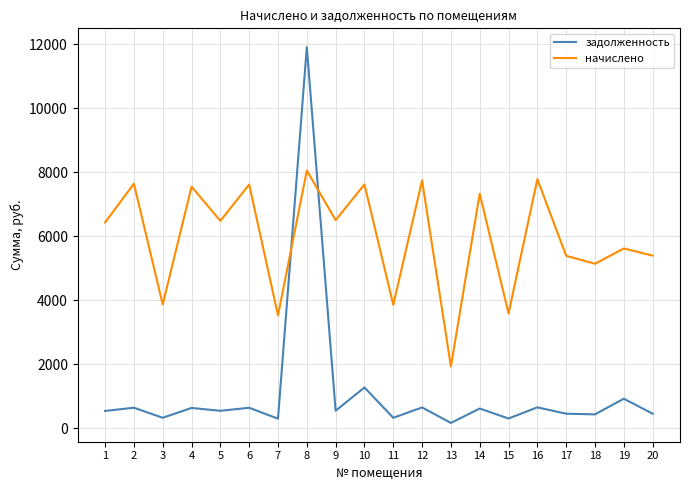

What is the spread (max minus min) of values at 11?

3532.5